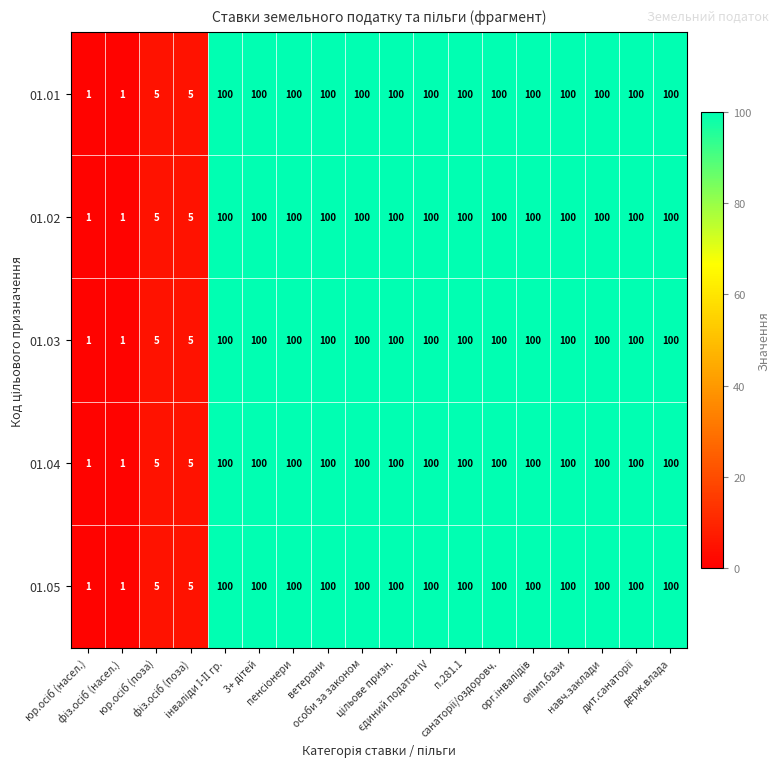

What is the maximum value shown in the chart?

100